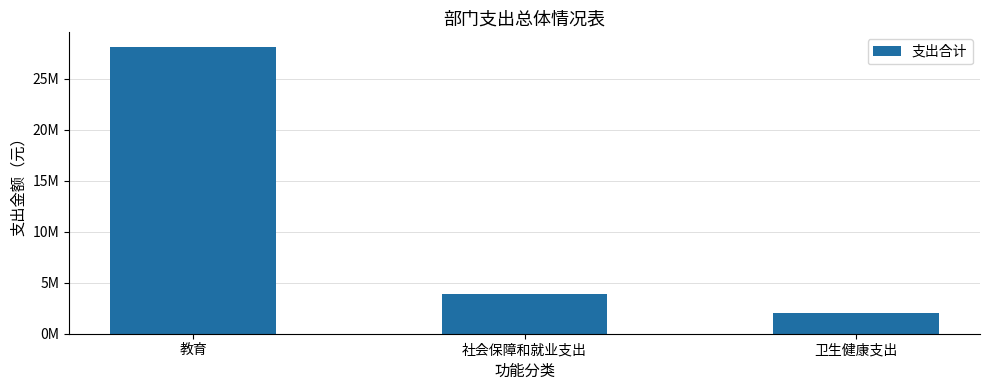

At which category does the chart reach its minimum across all series?

卫生健康支出